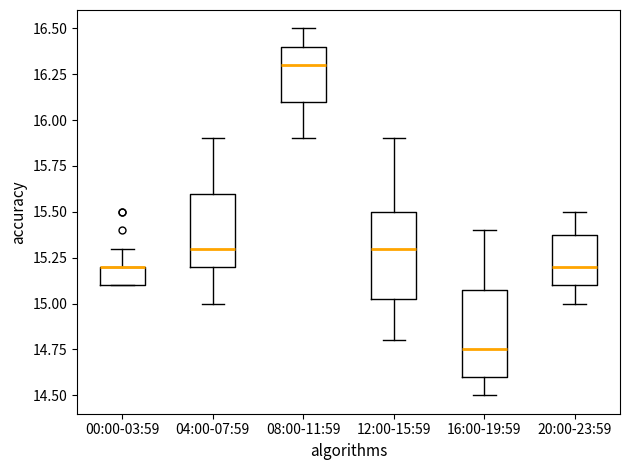

Reading left to right, transcribe this box plot: for each box, give where its median line is, the range the box spans, and where its two whiskers end, as read against the y-axis. The values are not printed on the chart, so give them approximately, as read against the axis.

00:00-03:59: median 15.20 (drawn on the box's upper edge), box 15.10 to 15.20, whiskers 15.10 to 15.30
04:00-07:59: median 15.30, box 15.20 to 15.60, whiskers 15.00 to 15.90
08:00-11:59: median 16.30, box 16.10 to 16.40, whiskers 15.90 to 16.50
12:00-15:59: median 15.30, box 15.05 to 15.50, whiskers 14.80 to 15.90
16:00-19:59: median 14.75, box 14.60 to 15.10, whiskers 14.50 to 15.40
20:00-23:59: median 15.20, box 15.10 to 15.40, whiskers 15.00 to 15.50